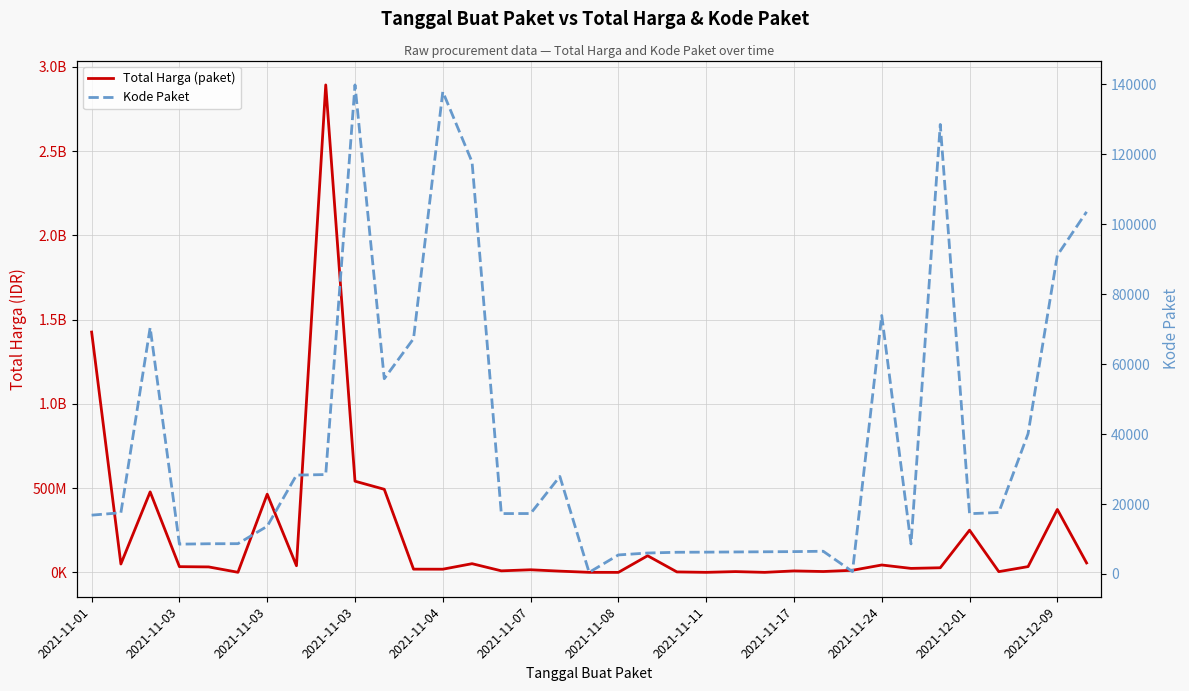

What are all the series names shown in the legend?

Total Harga (paket), Kode Paket